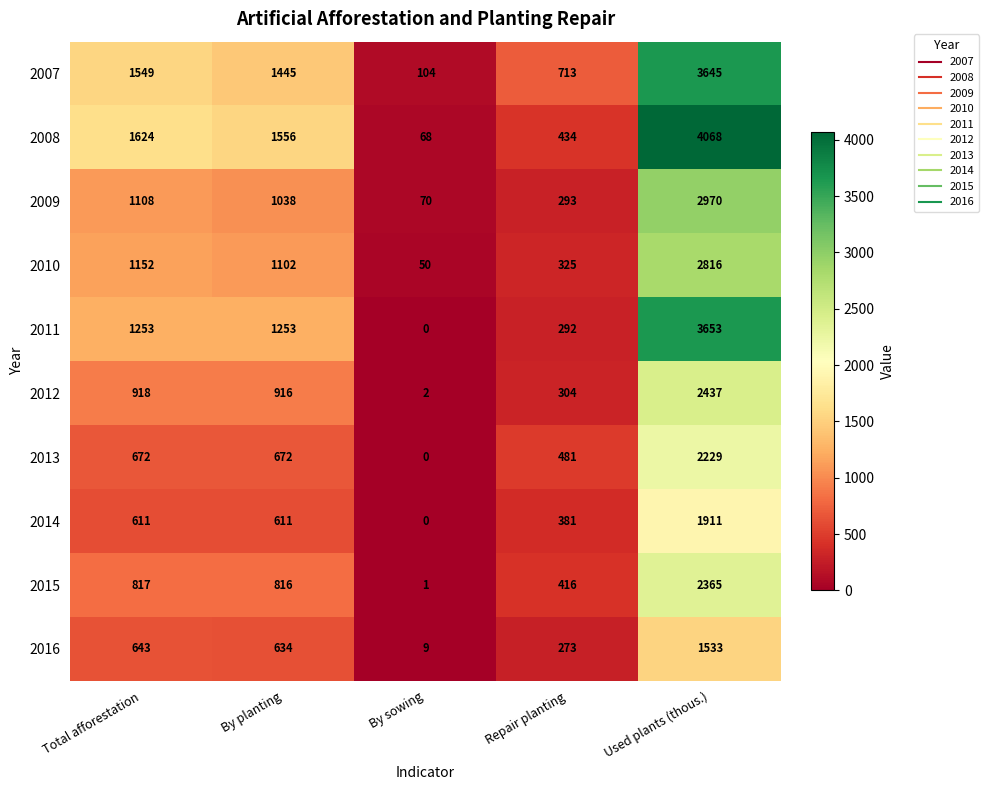

At which label does 2016 first exceed 634?

Total afforestation